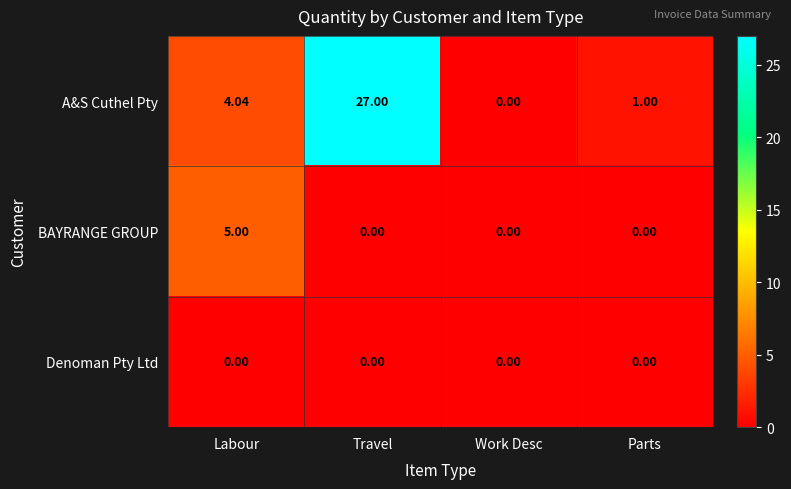

List the series in order of their overall mean, highest first.

A&S Cuthel Pty, BAYRANGE GROUP, Denoman Pty Ltd